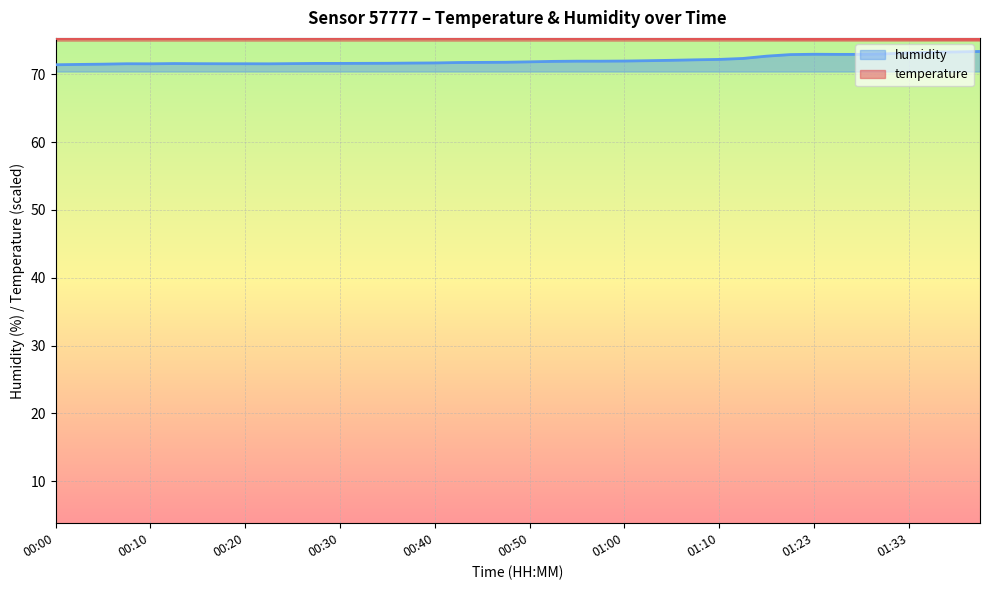

Where is the first local maximum for humidity?

00:08